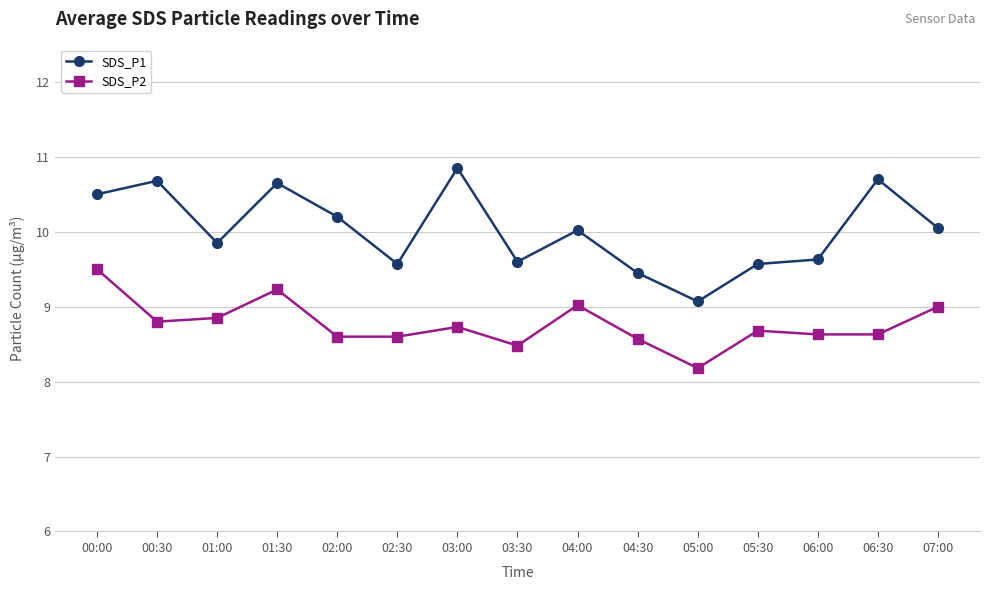

How many lines are shown in the chart?

2